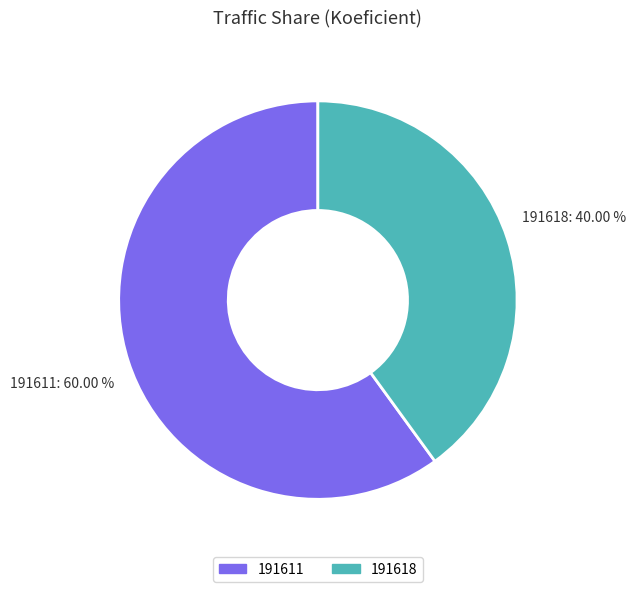

What is the smallest slice in the pie chart?

191618